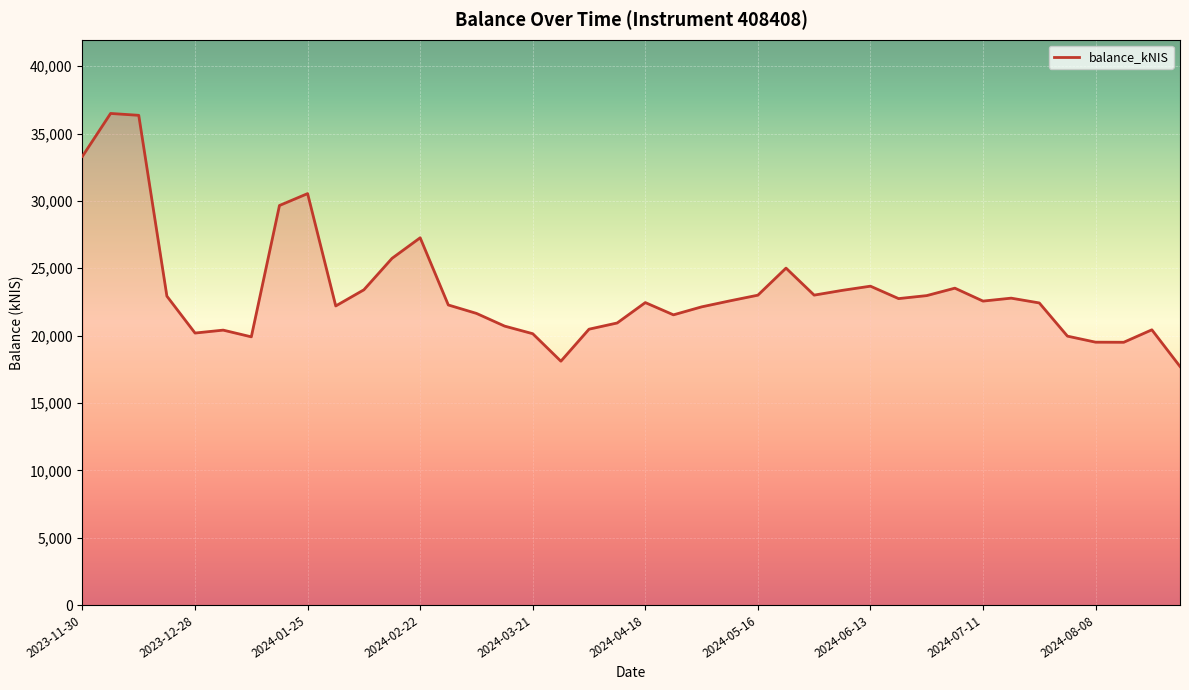

What is the difference between the maximum and minimum values?

18783.8